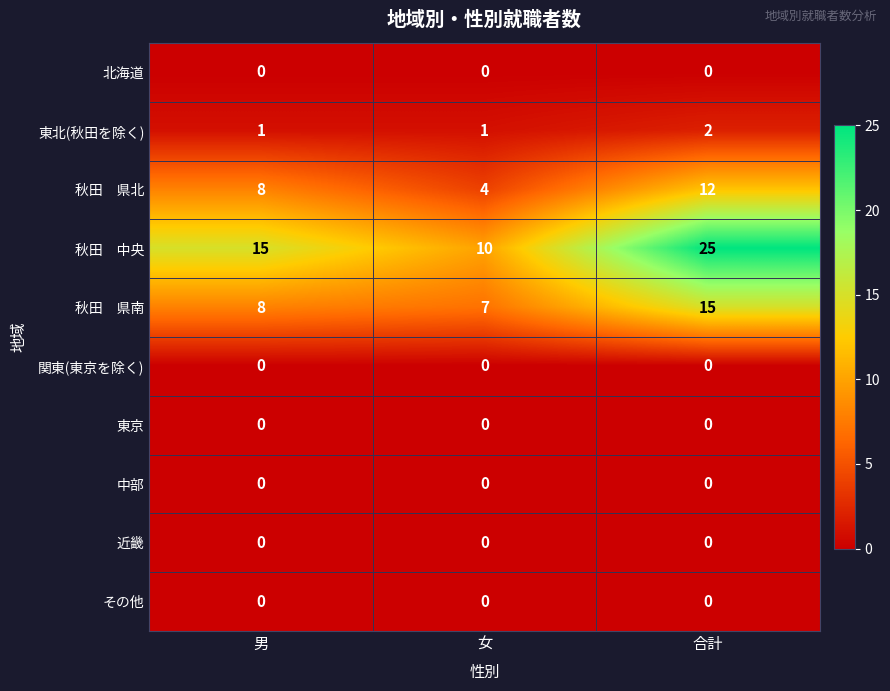

The value of 東北(秋田を除く) at 男 is 2. True or false?

False